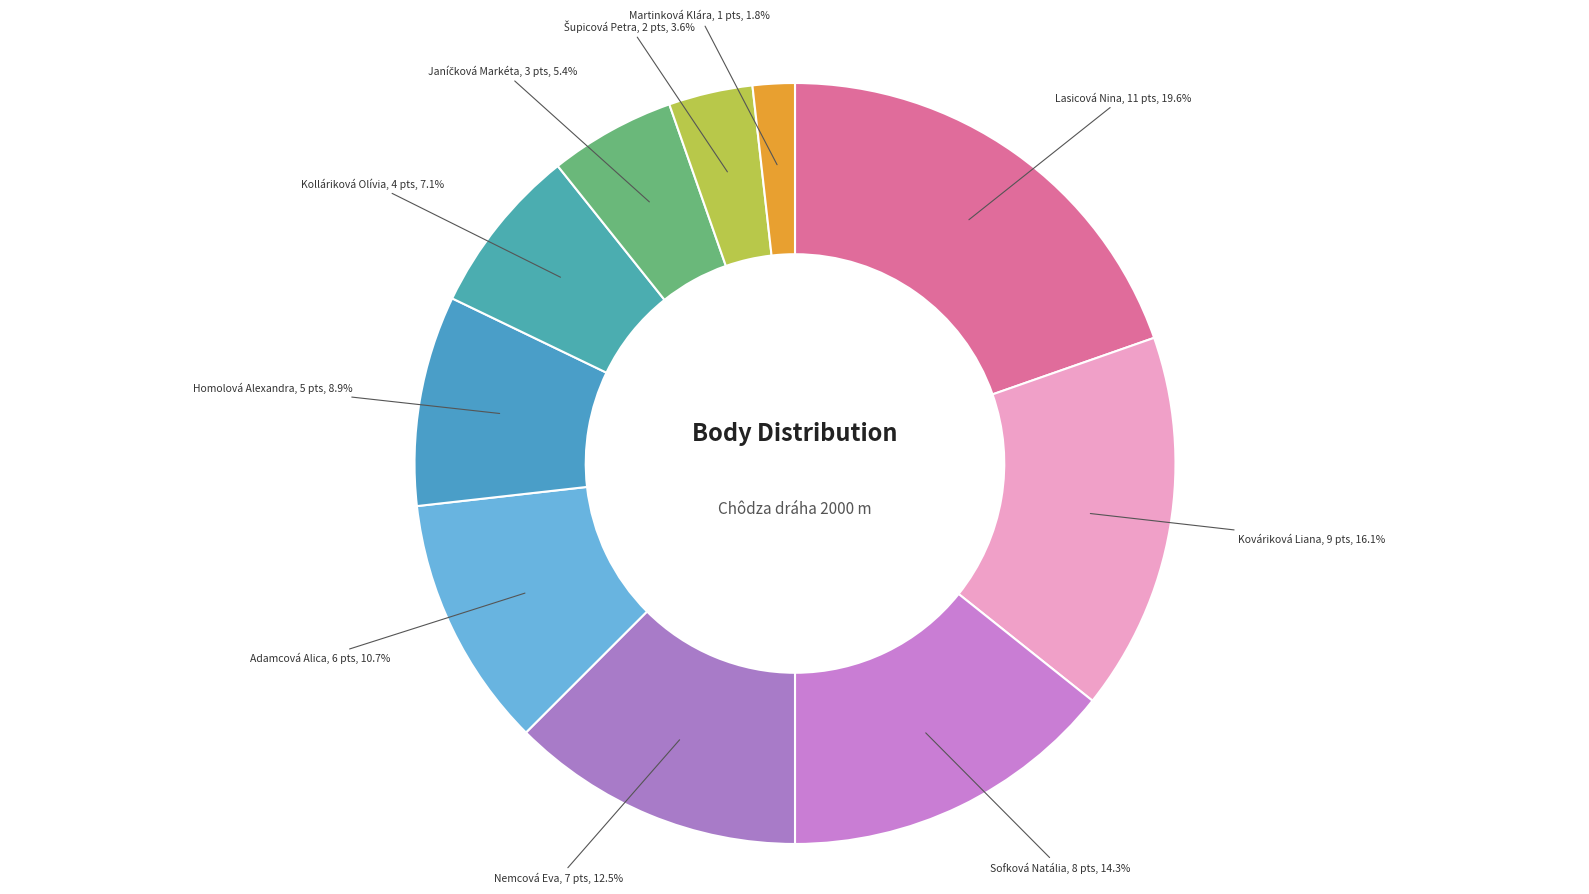

Which category has the smallest portion of the pie?

Martinková Klára